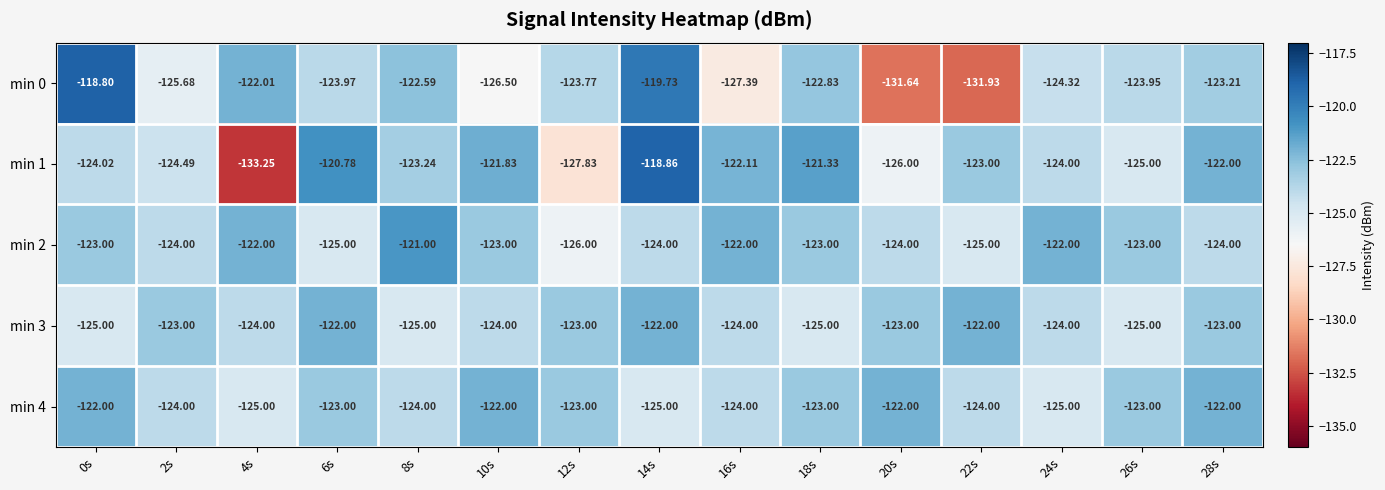

Is the value of min 2 at 4s greater than the value of min 1 at 0s?

Yes